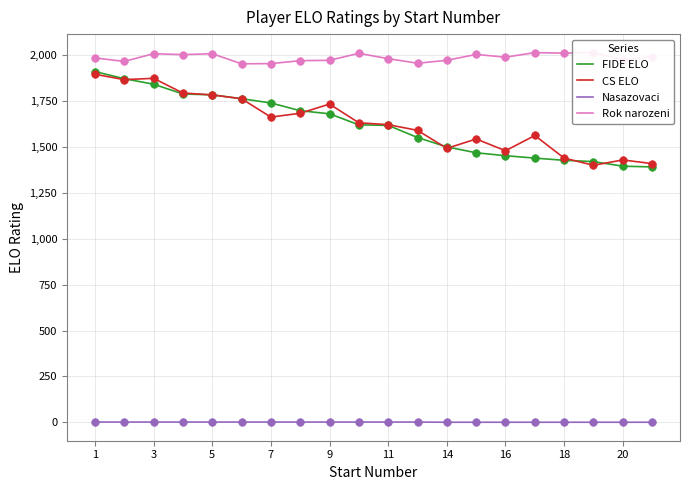

Which series contains the lowest Y value?

Nasazovaci